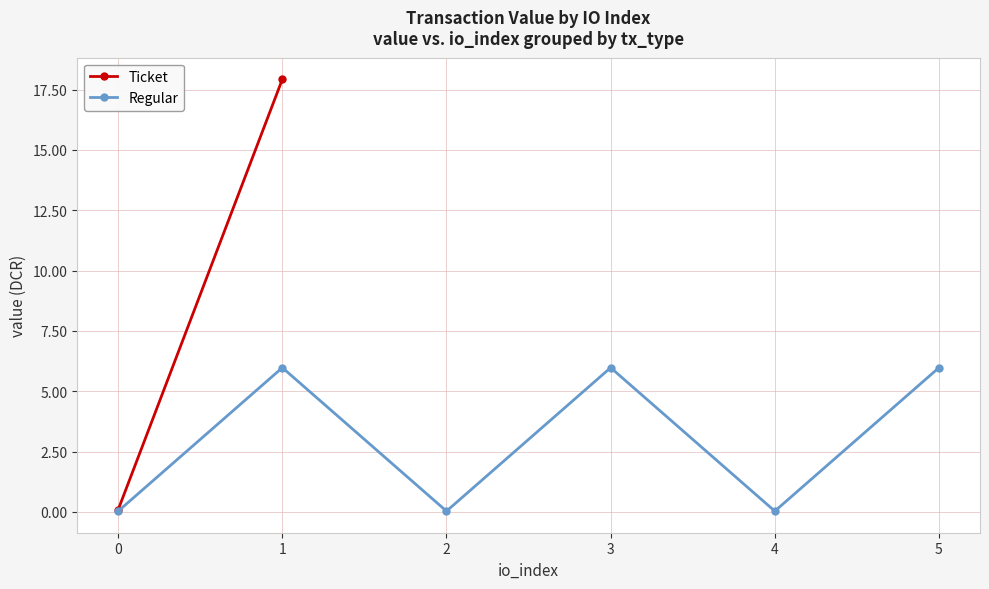

The Regular series shows 9.3 at 5. True or false?

False